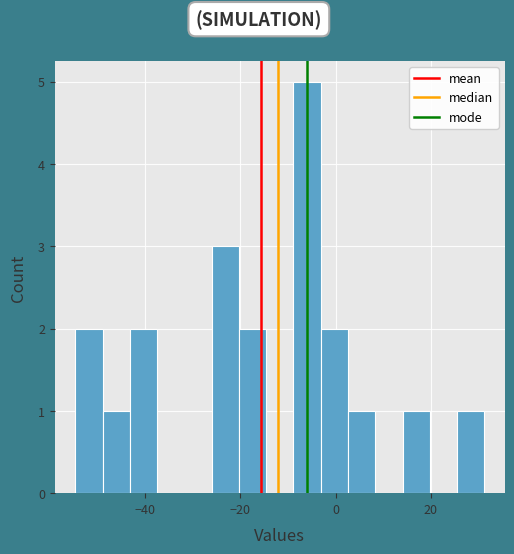

Read against the x-axis, roughly where is the centre of the tallest bar?

-6